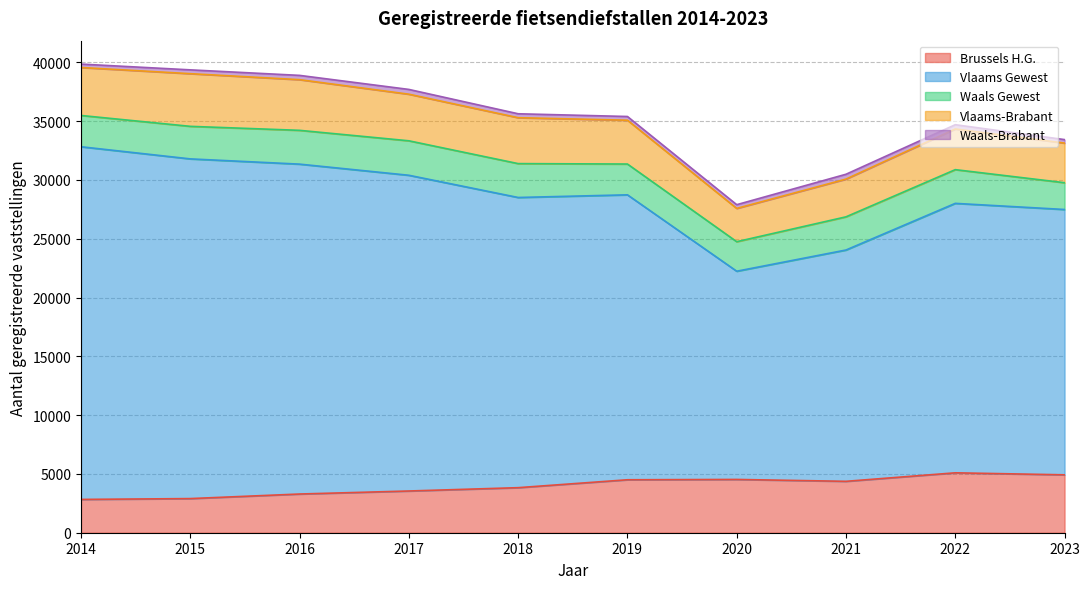

What is the sum of the Waals-Brabant values at 2018 and 2021?

746